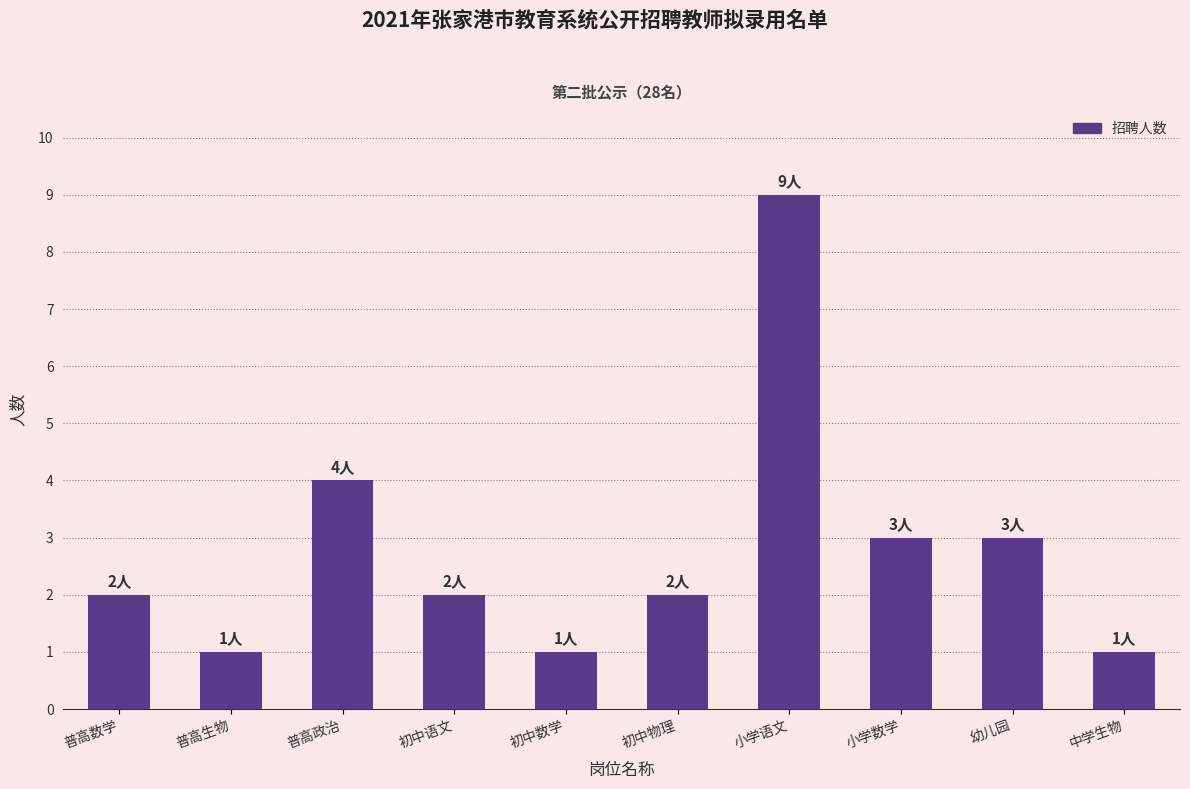

What is the value of the 9th bar from the left?

3